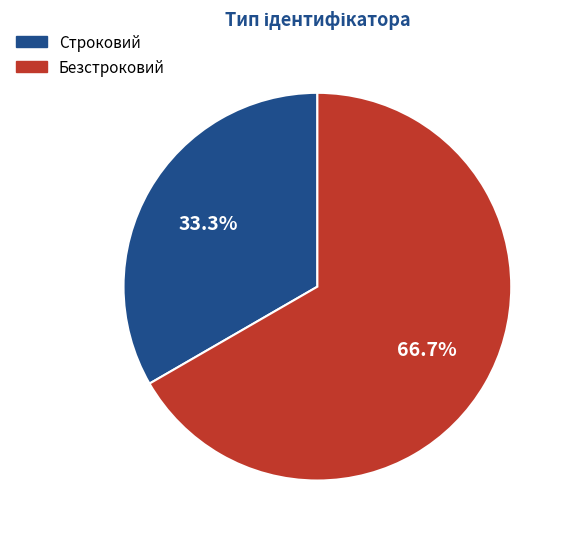

What percentage is NOT represented by Безстроковий?

33.3%